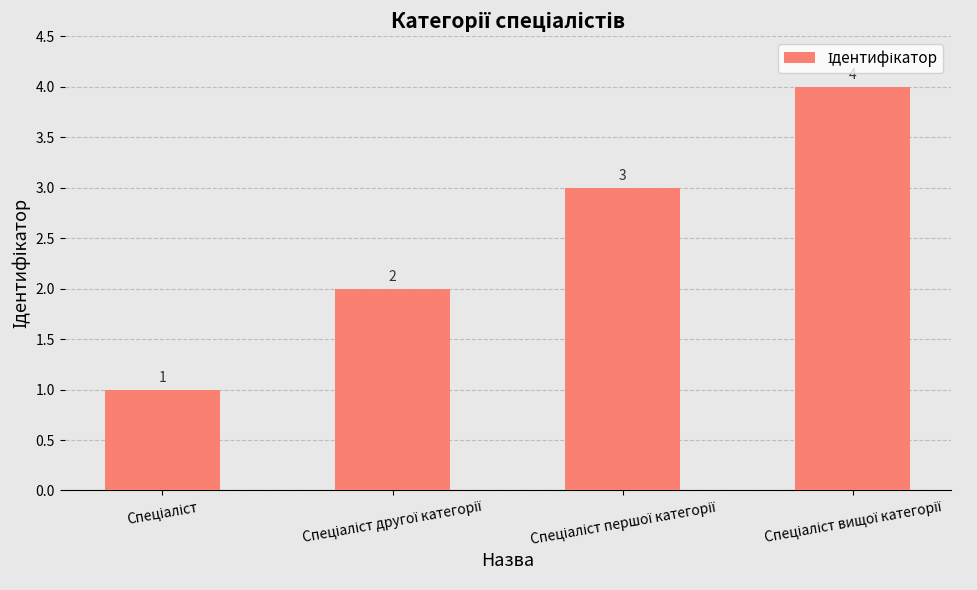

Count the number of data series in this chart.

1